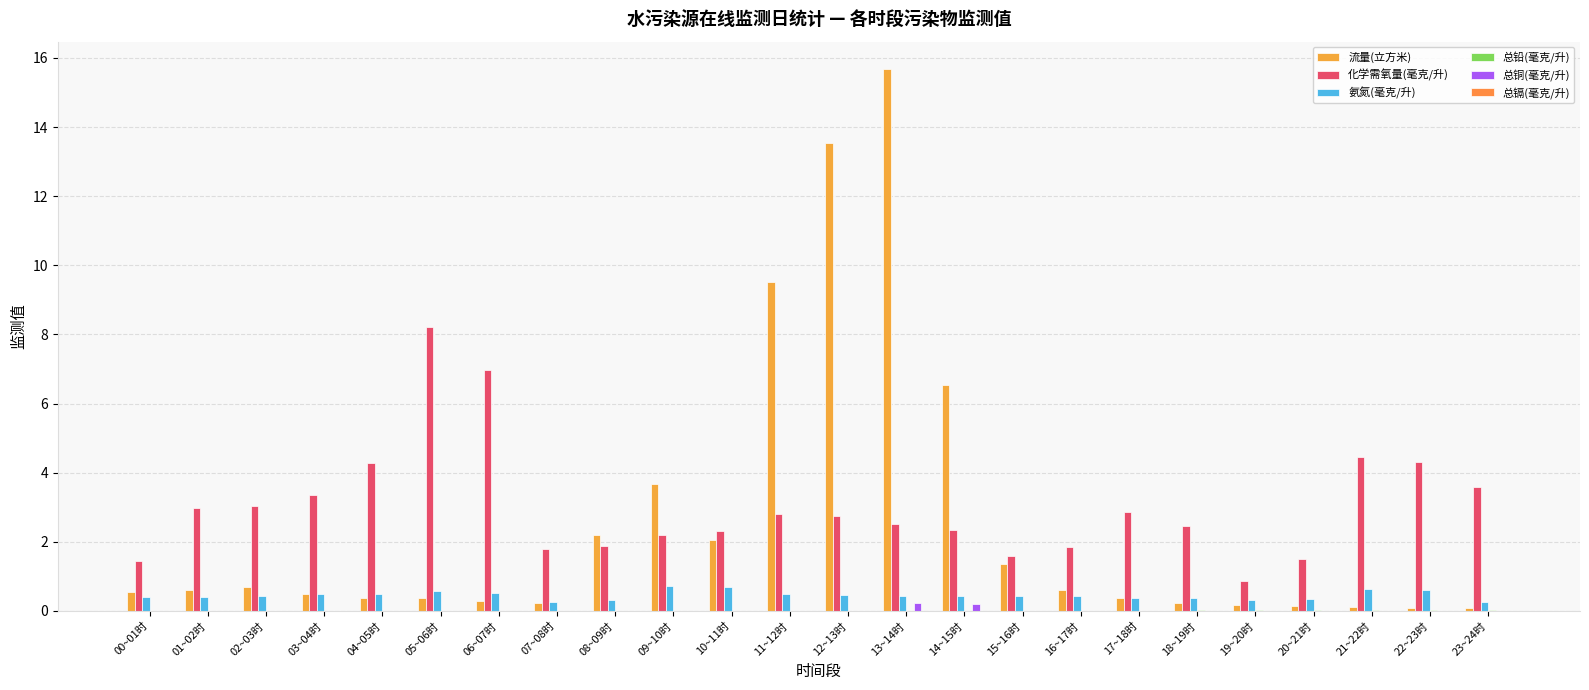

At which label is 总镉(毫克/升) closest to 0?

03~04时